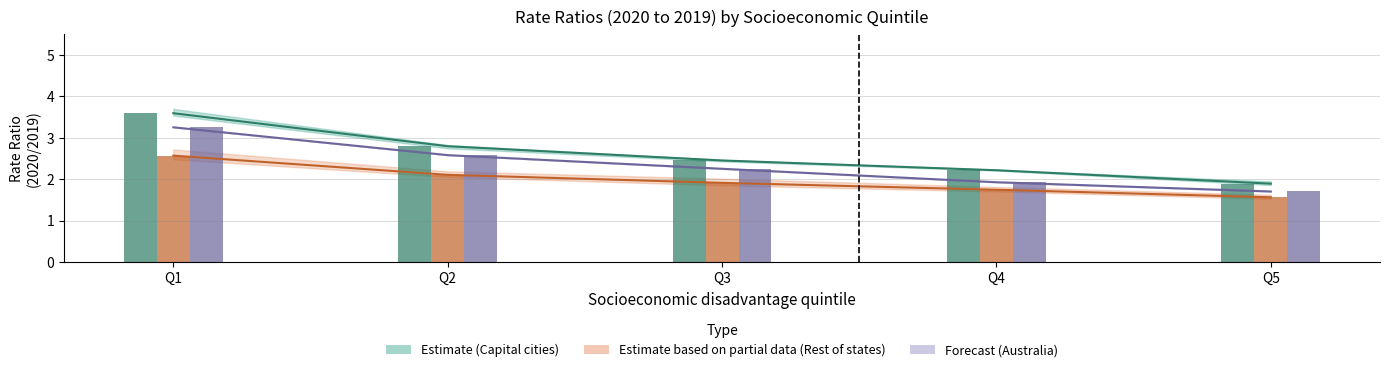

What position from the right is Quintile 1: Least disadvantaged?

5